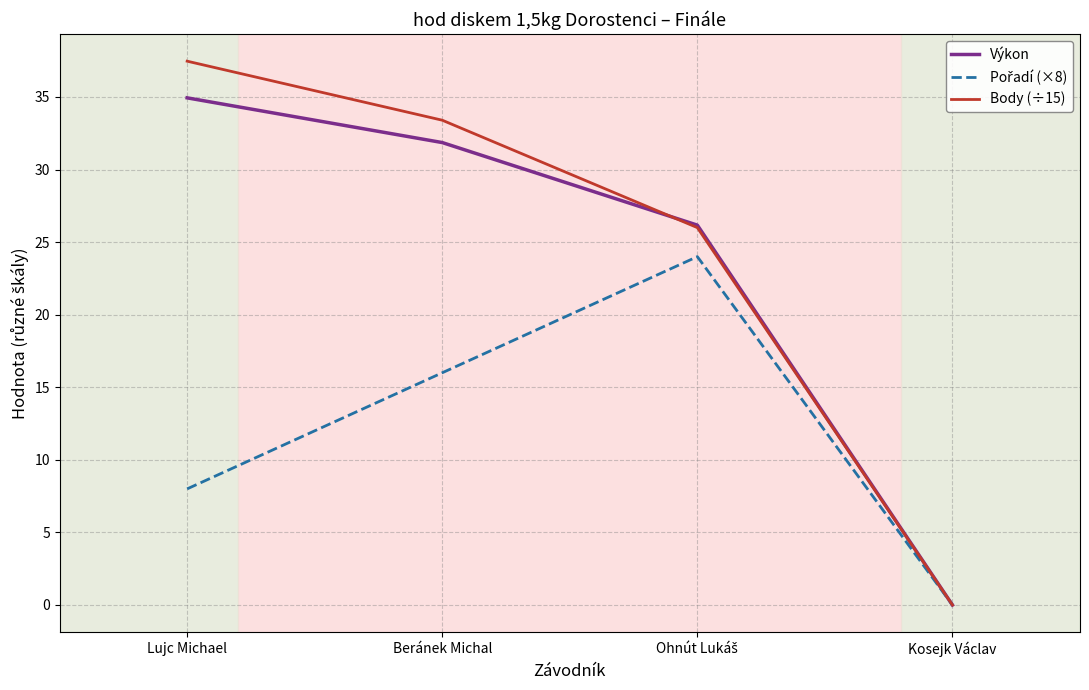

Between Lujc Michael and Kosejk Václav, which series saw the biggest shift?

Body (÷15)